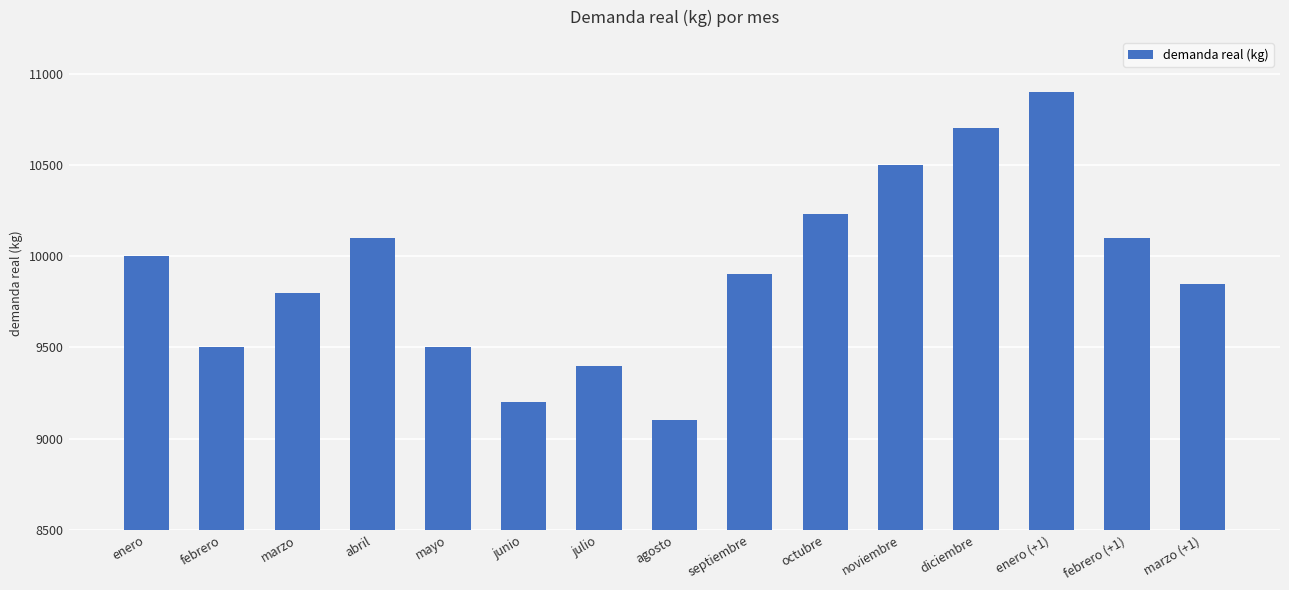

Reading left to right, what are all the values shown in this chart?

10000	9500	9800	10100	9500	9200	9400	9100	9900	10230	10500	10700	10900	10100	9850